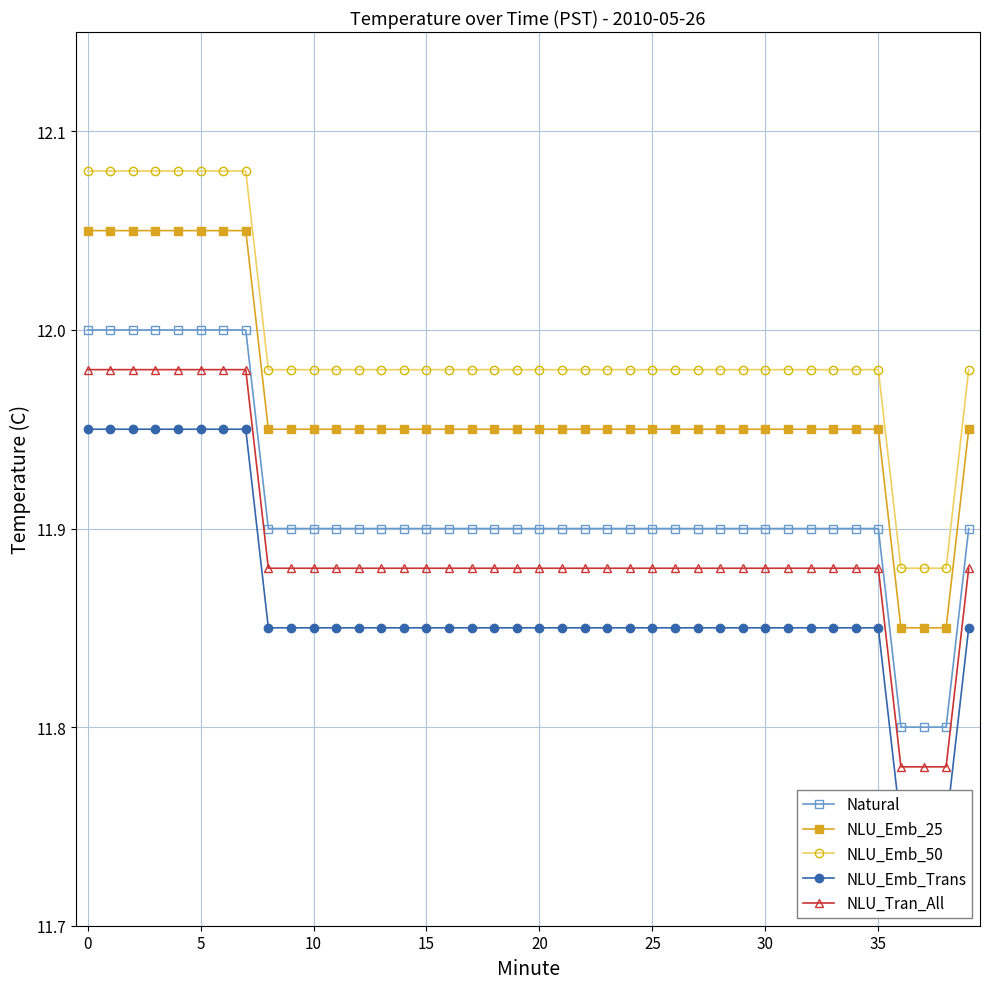

At how many categories does at least one series exceed 11?

40